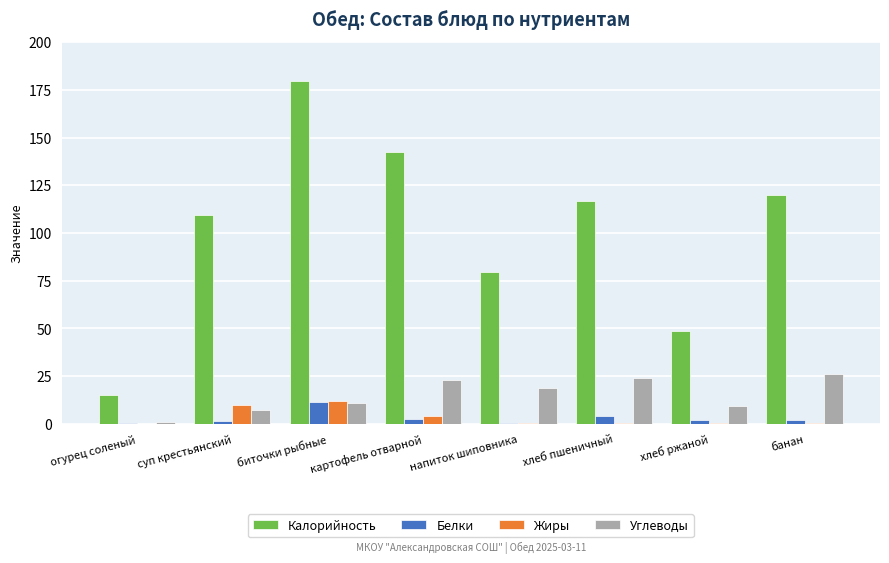

What are all the series names shown in the legend?

Калорийность, Белки, Жиры, Углеводы